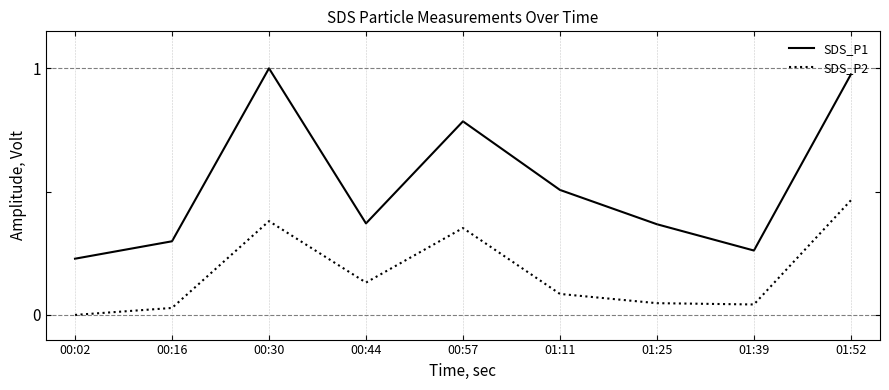

What is the sum of the SDS_P1 values at 01:52 and 01:39?

1.2